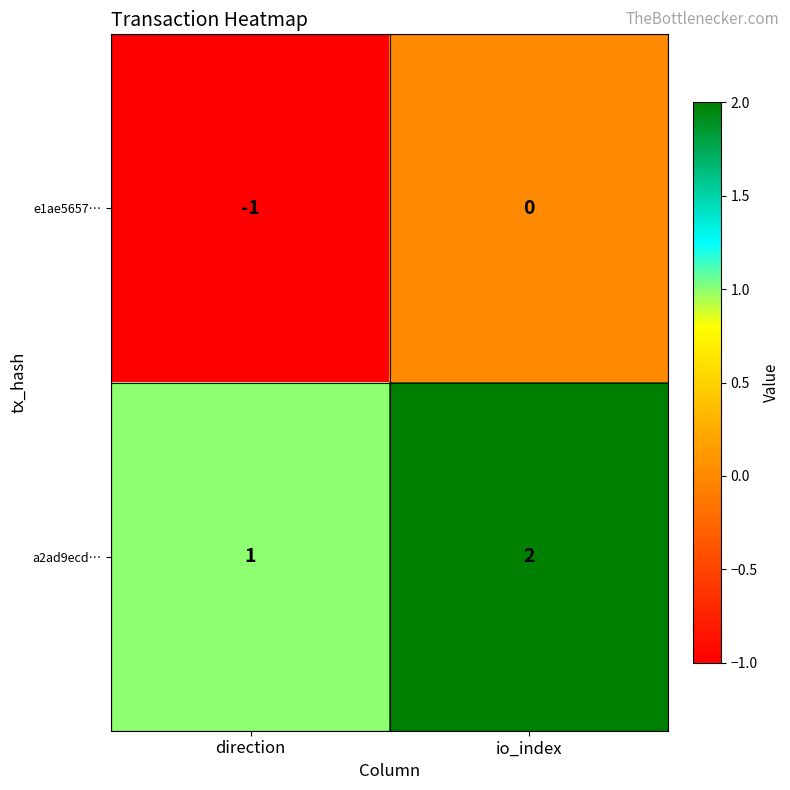

Which series has the largest total across all categories?

a2ad9ecd…